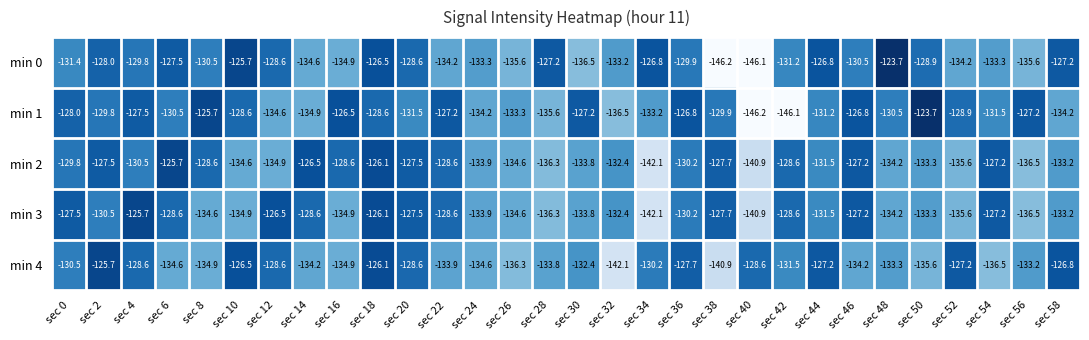

Where is min 2 nearest to the value -133?

sec 58